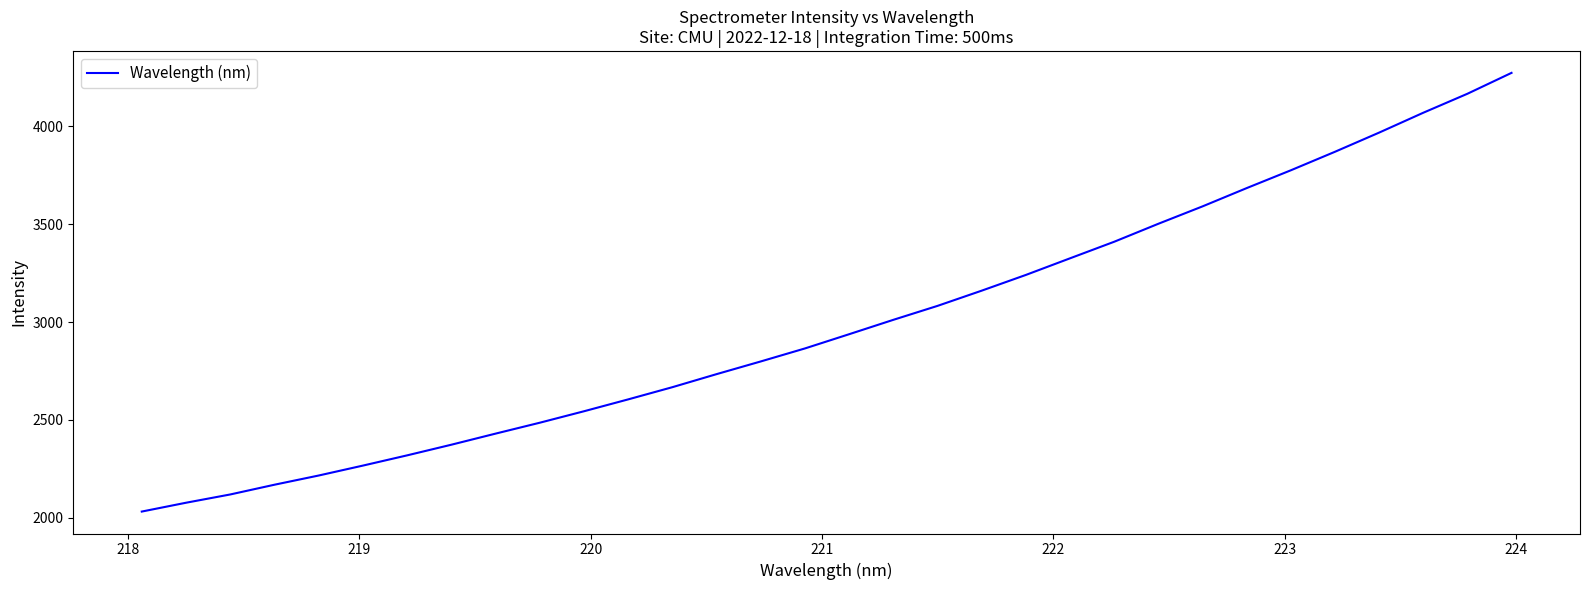

What is the minimum value shown in the chart?

2030.6